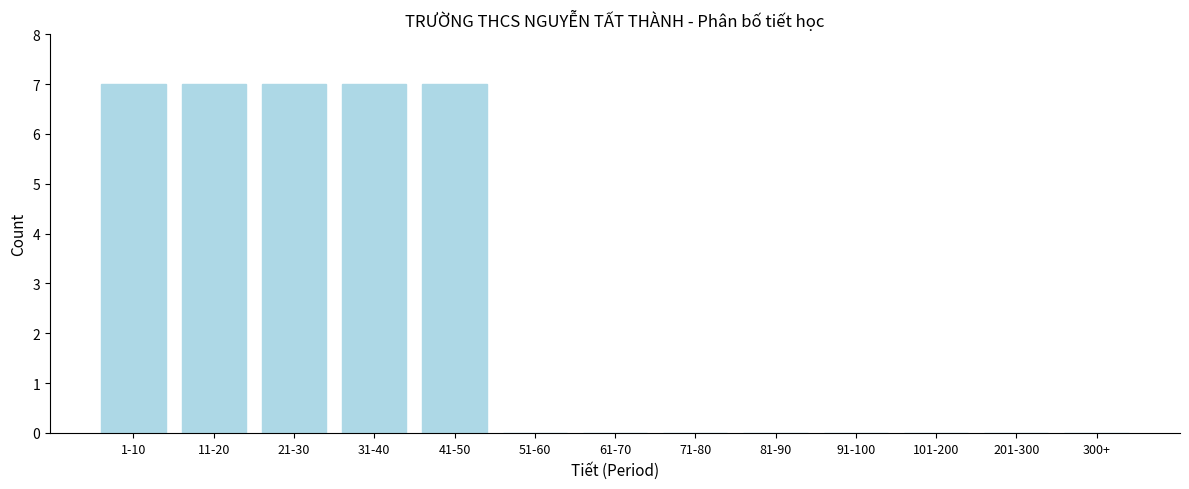

Reading left to right, extract all data points from this chart.

1-10=7	11-20=7	21-30=7	31-40=7	41-50=7	51-60=0	61-70=0	71-80=0	81-90=0	91-100=0	101-200=0	201-300=0	300+=0